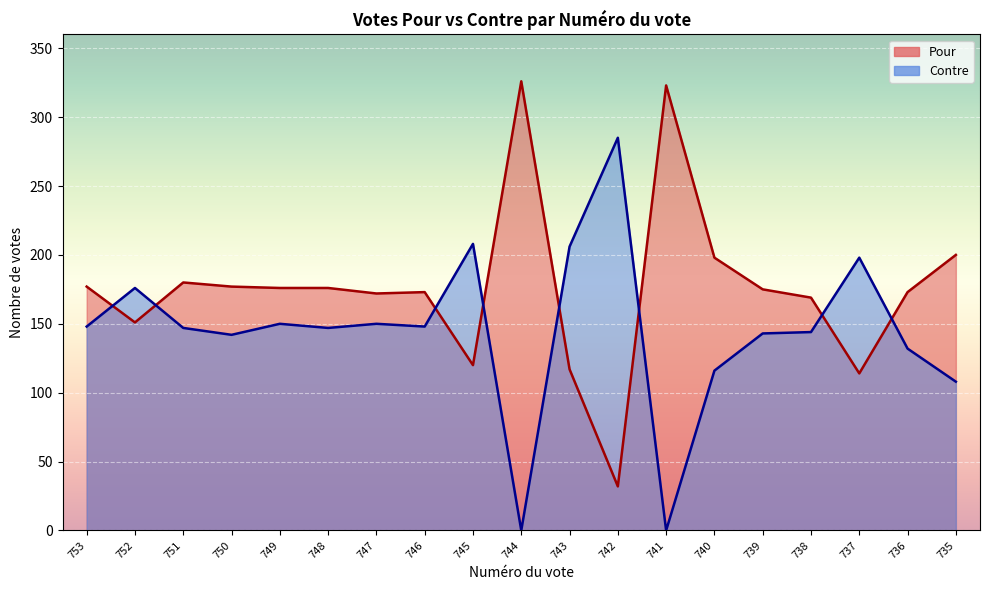

In Contre, how many points are higher than both neighbors (excluding endpoints)?

6